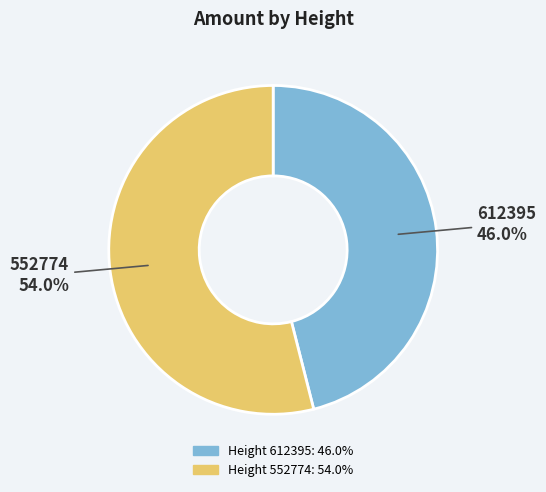

To the nearest percent, what is the average slice percentage?

50%